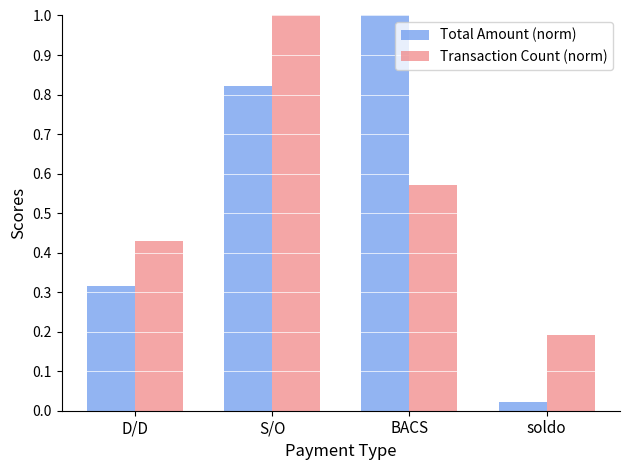

What position from the left is BACS?

3